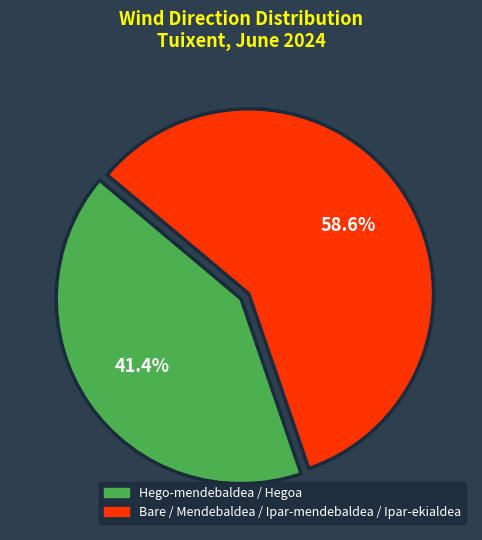

Is there a majority slice in this chart?

Yes